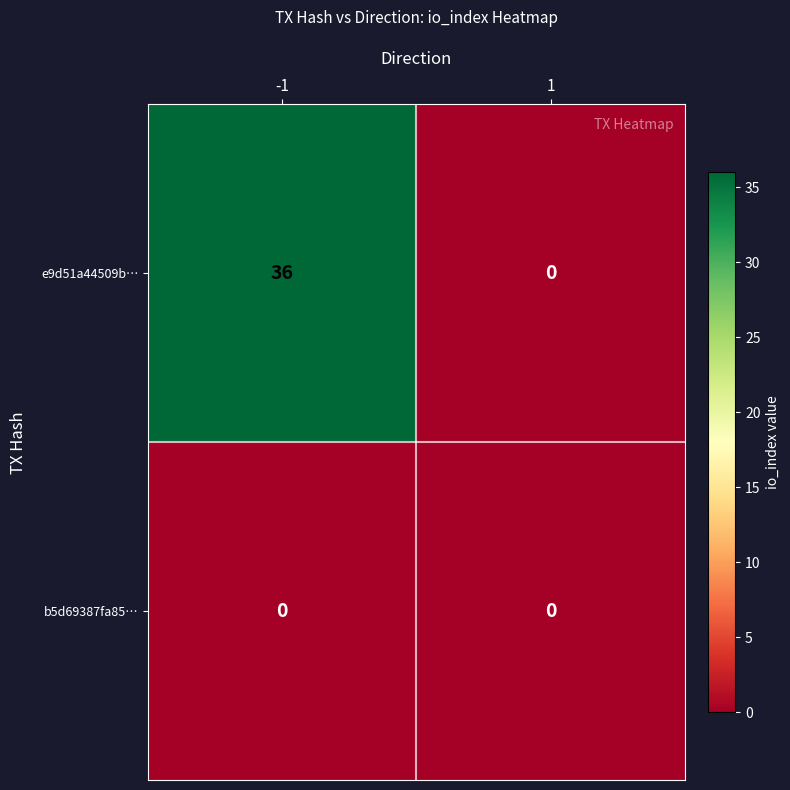

What is the spread (max minus min) of values at -1?

36